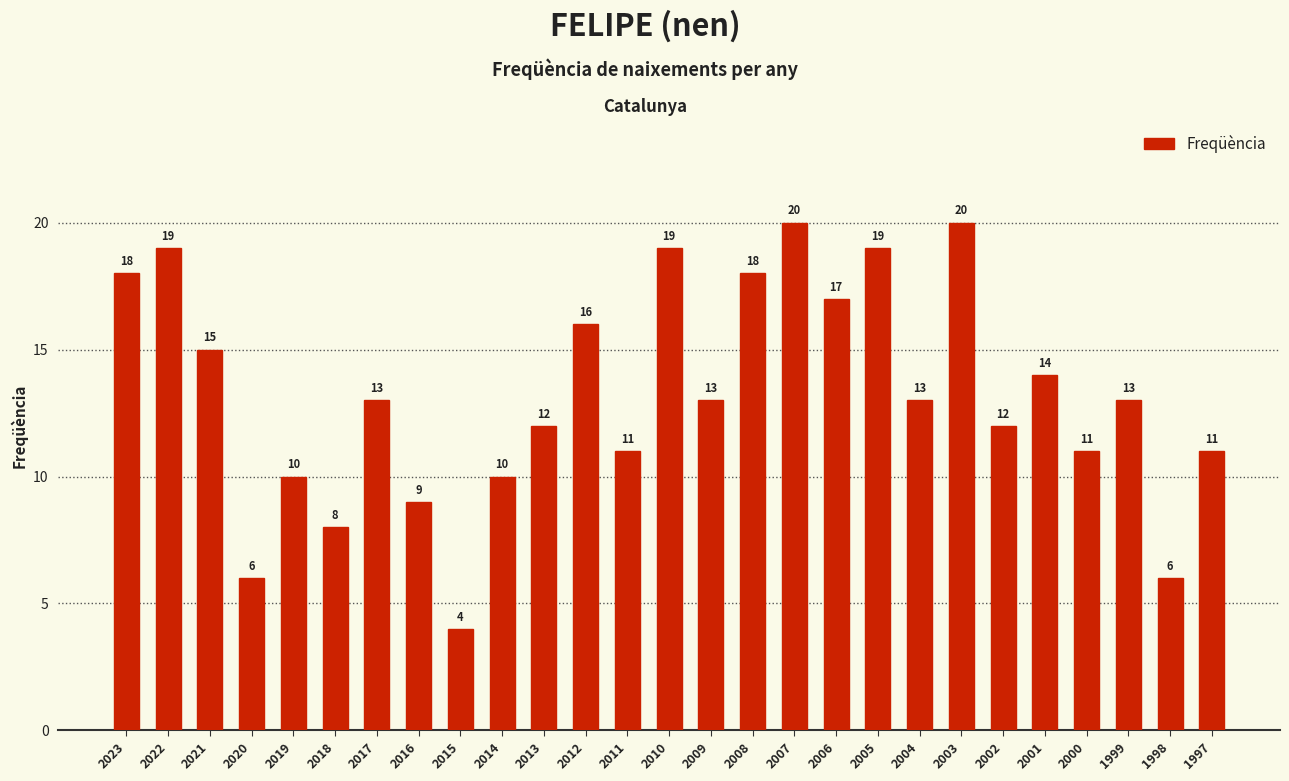

Between 2010 and 2004, which is larger?

2010